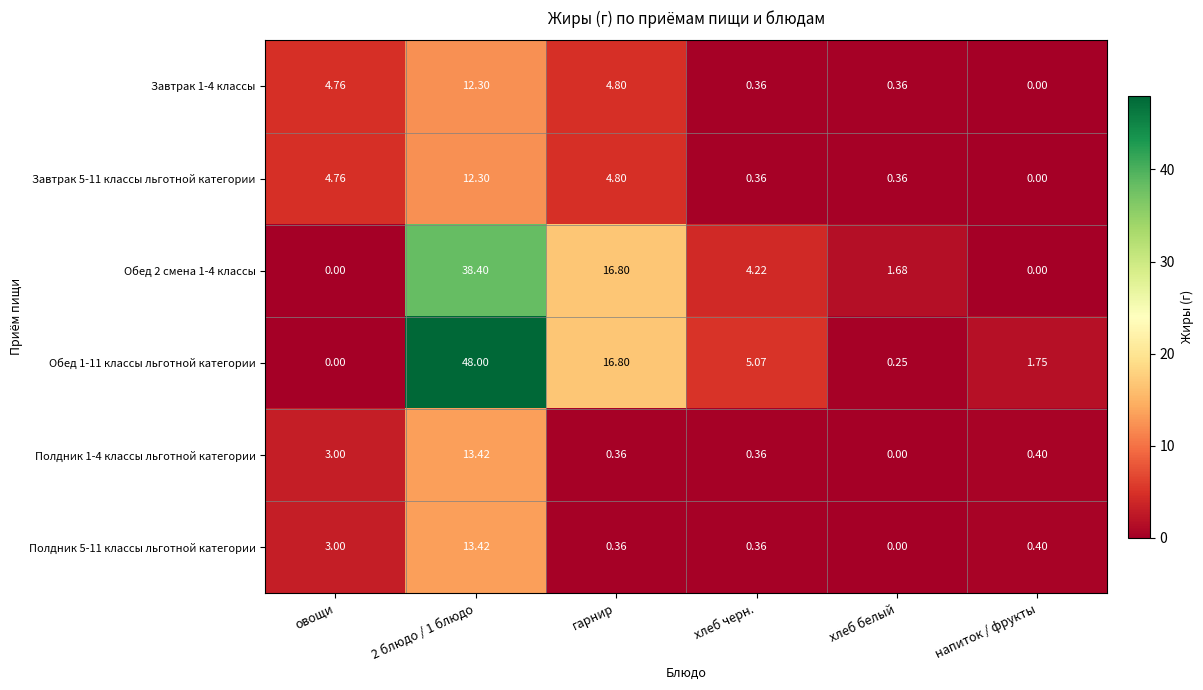

Is the value of Обед 1-11 классы льготной категории at овощи greater than the value of Полдник 1-4 классы льготной категории at напиток / фрукты?

No